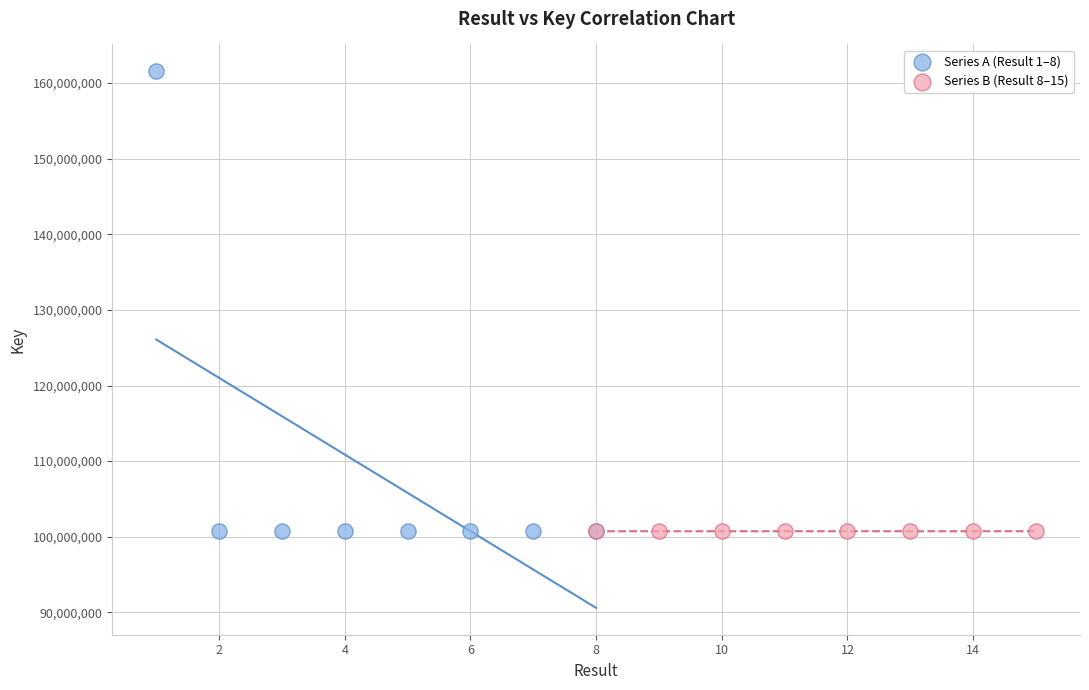

Which series contains the highest Y value?

Series A (Result 1–8)